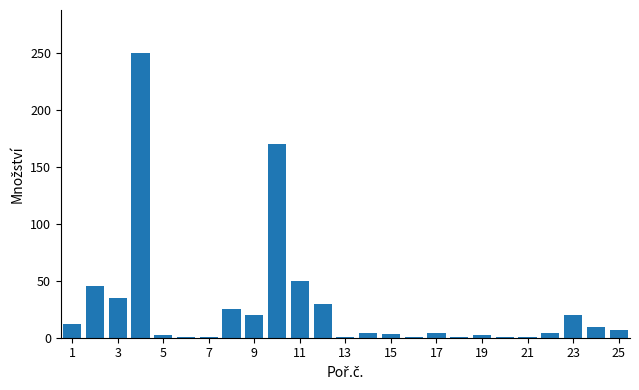

What is the difference between the maximum and second lowest values?

249